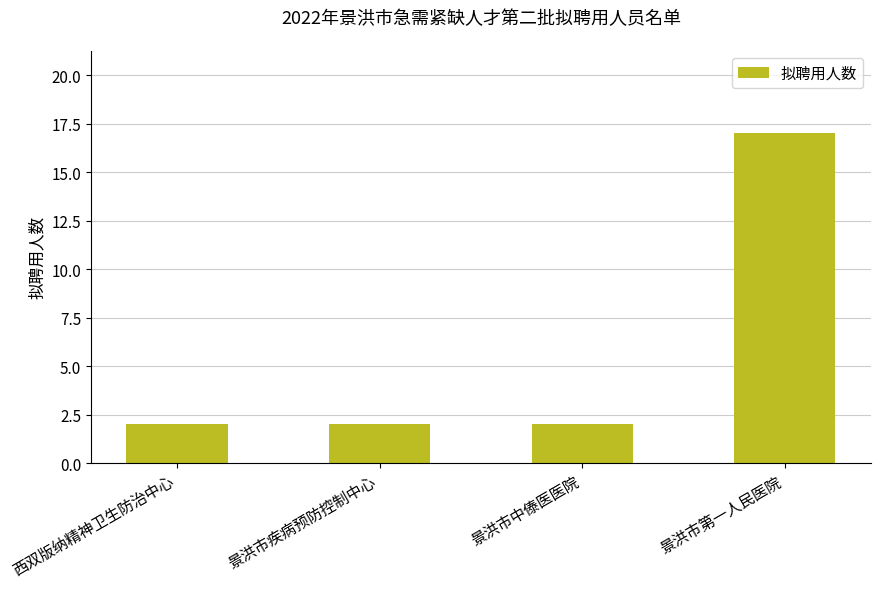

Is it true that the value at 西双版纳精神卫生防治中心 is 2?

True